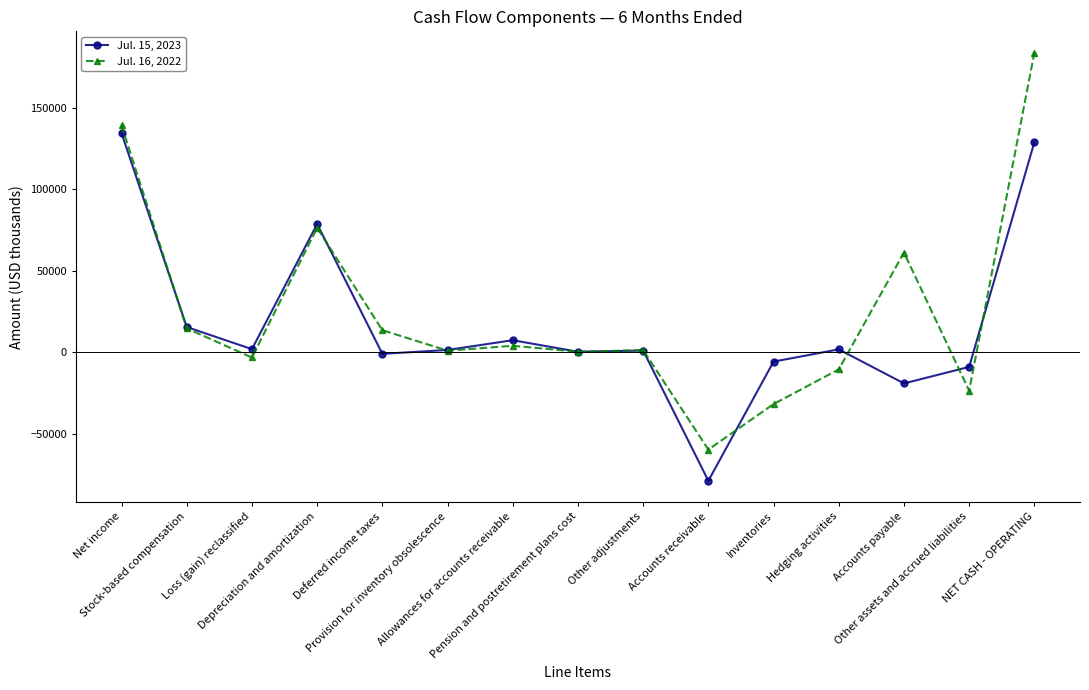

Which series has the largest range (max minus min)?

Jul. 16, 2022